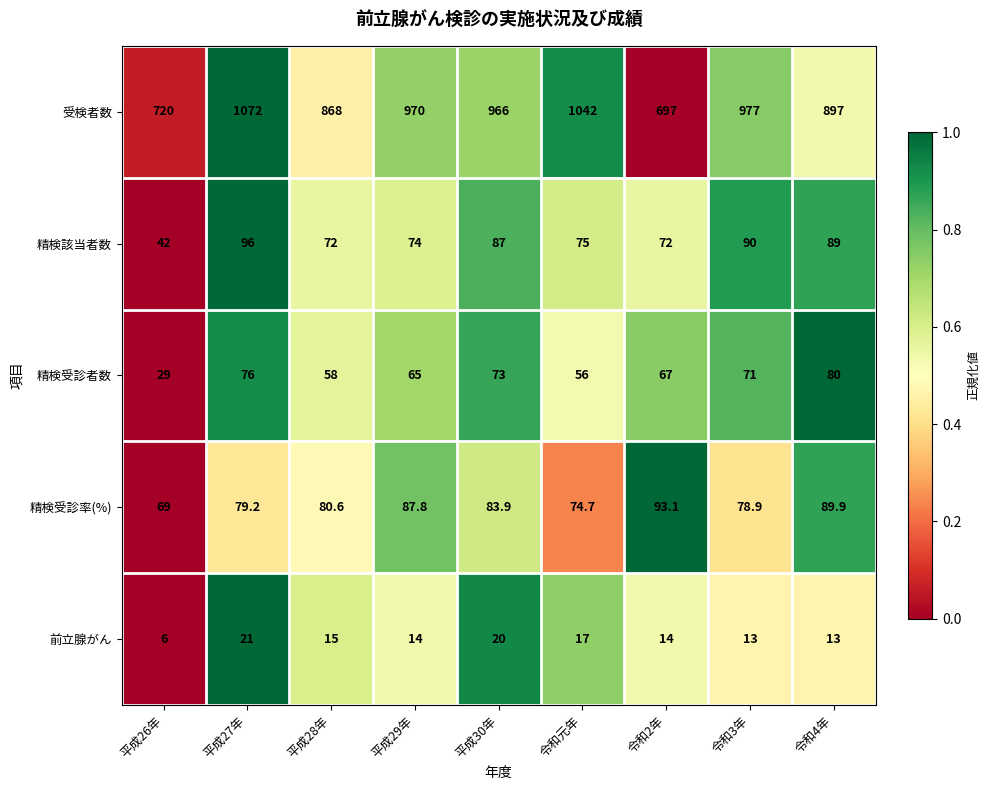

What is the average value of the 精検受診率(%) series?

81.9